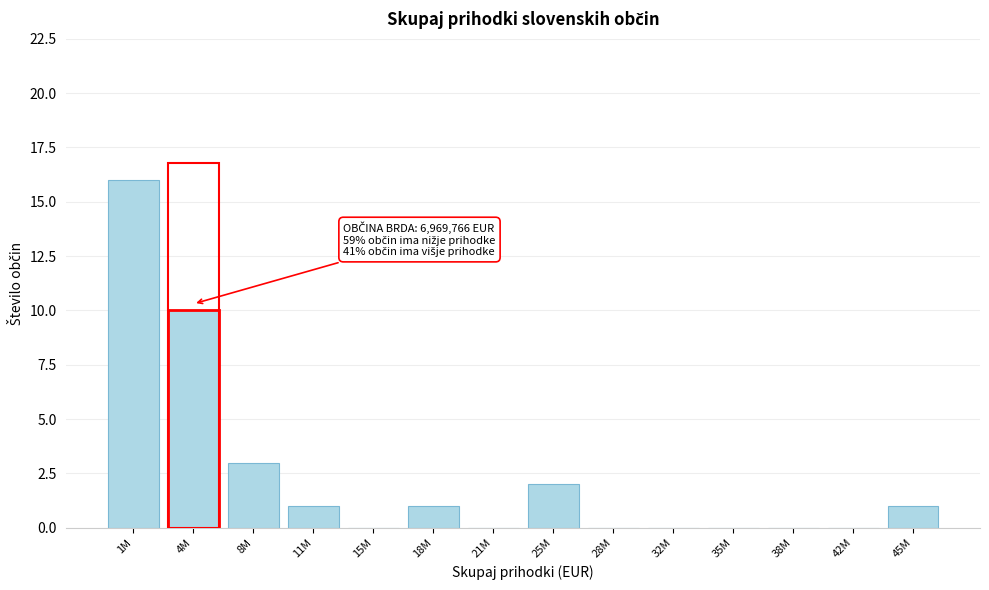

Reading right to left, what are all the values shown in this chart?

45M=1	42M=0	38M=0	35M=0	32M=0	28M=0	25M=2	21M=0	18M=1	15M=0	11M=1	8M=3	4M=10	1M=16